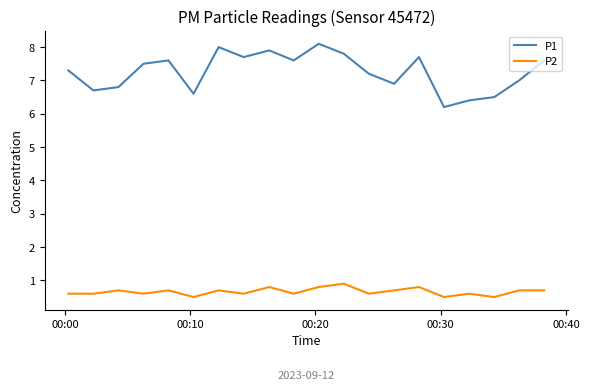

What is the difference between the second highest and minimum values in the P1 series?

1.8